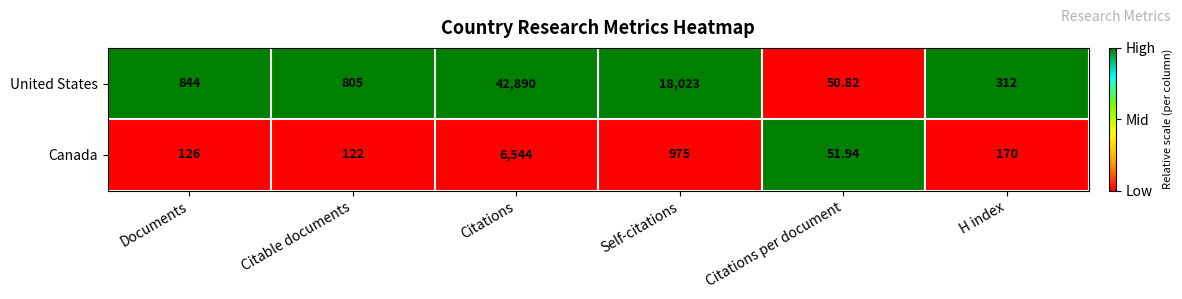

Which label corresponds to the largest value in the chart?

Citations